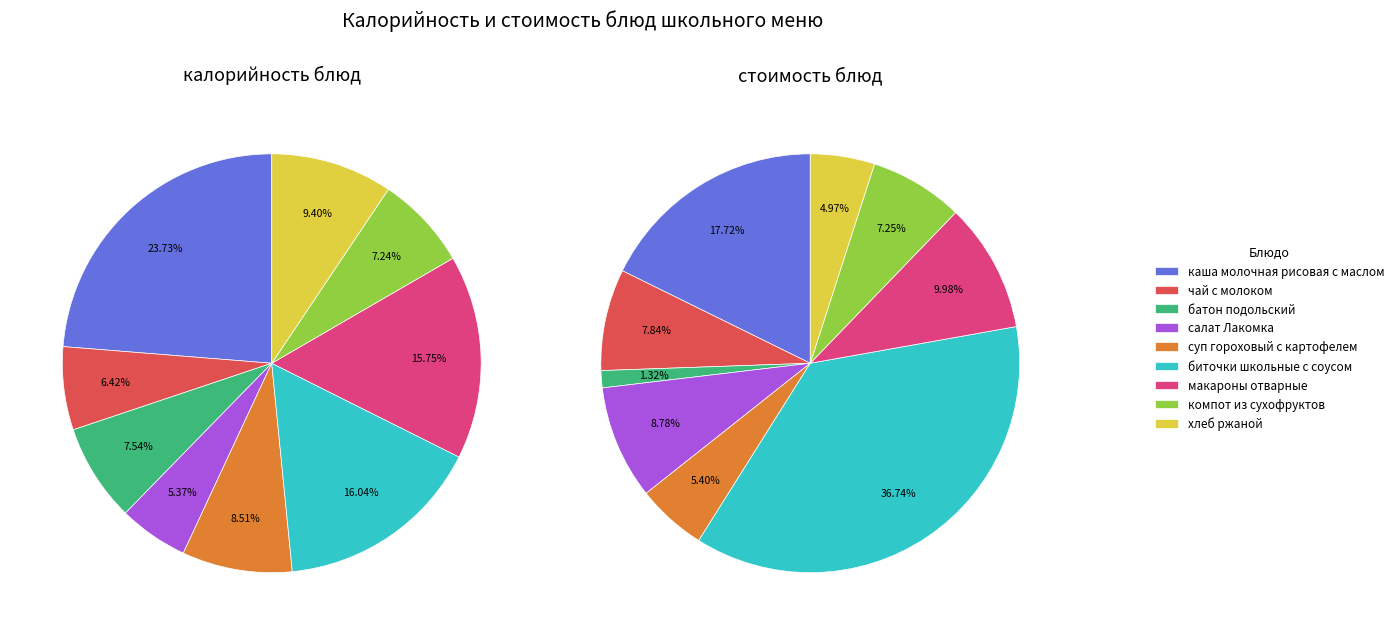

How many segments does this pie chart have?

9